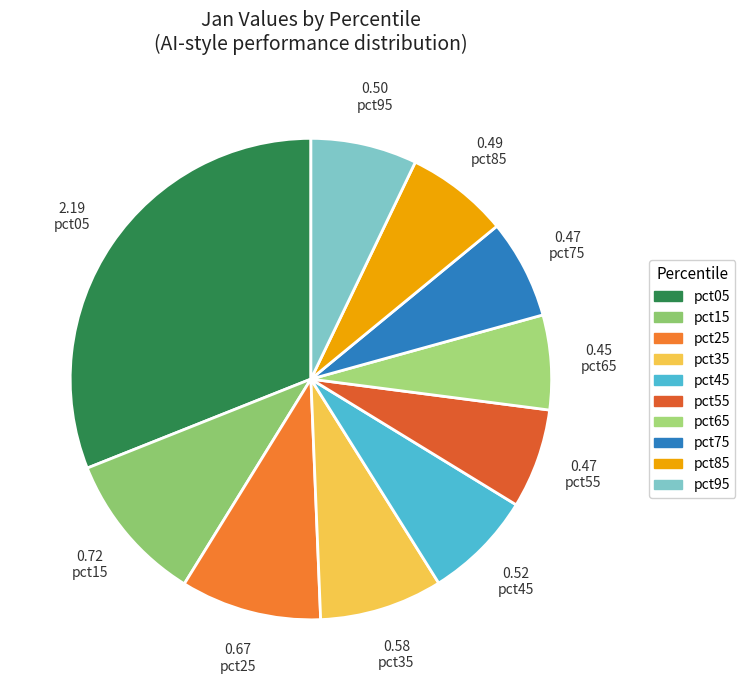

Count the number of slices in the pie.

10